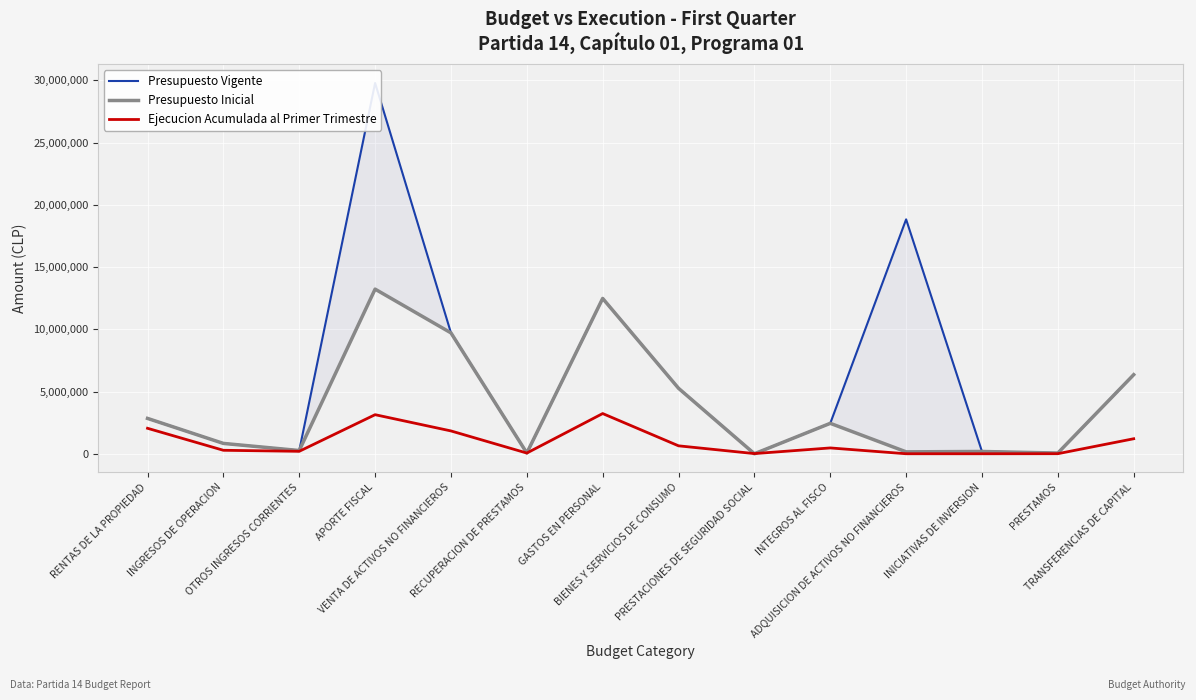

Which series has the largest range (max minus min)?

Presupuesto Vigente